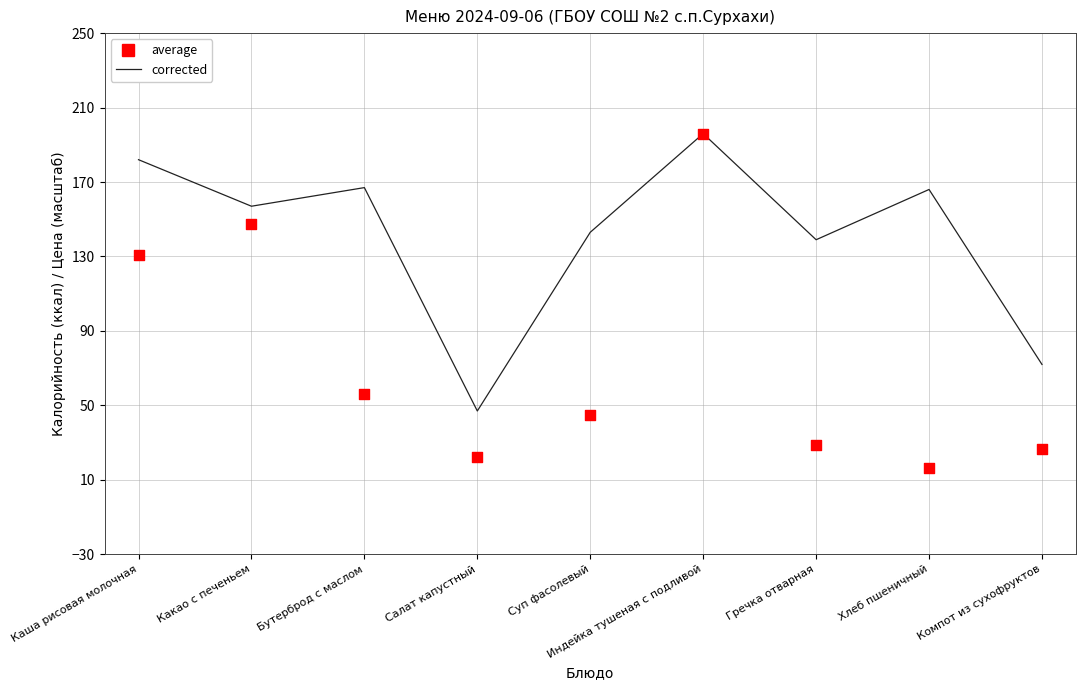

What are all the series names shown in the legend?

corrected, average